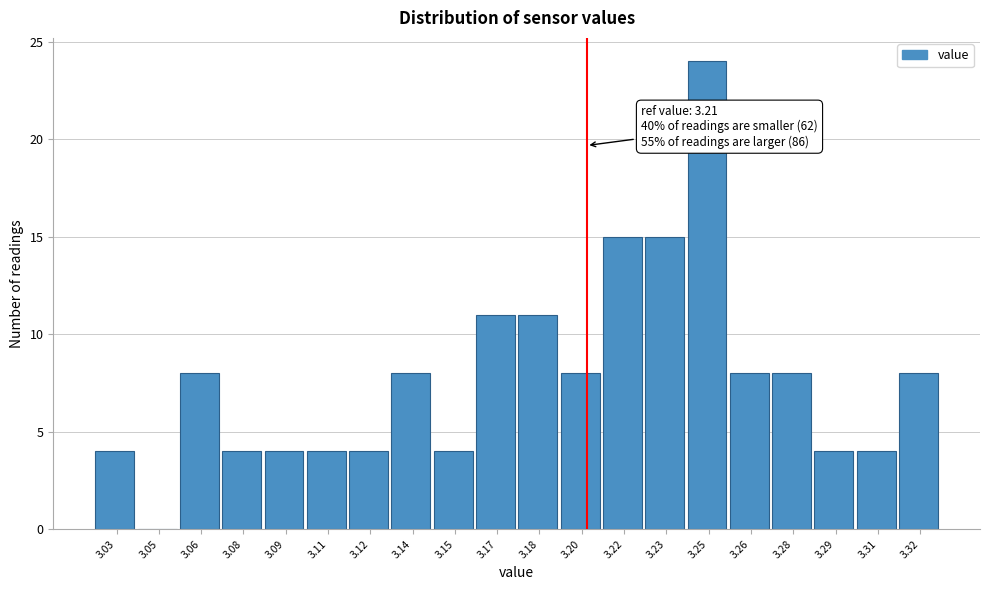

Reading left to right, transcribe all the data shown in this chart.

3.03=4	3.05=0	3.06=8	3.08=4	3.09=4	3.11=4	3.12=4	3.14=8	3.15=4	3.17=11	3.18=11	3.20=8	3.22=15	3.23=15	3.25=24	3.26=8	3.28=8	3.29=4	3.31=4	3.32=8